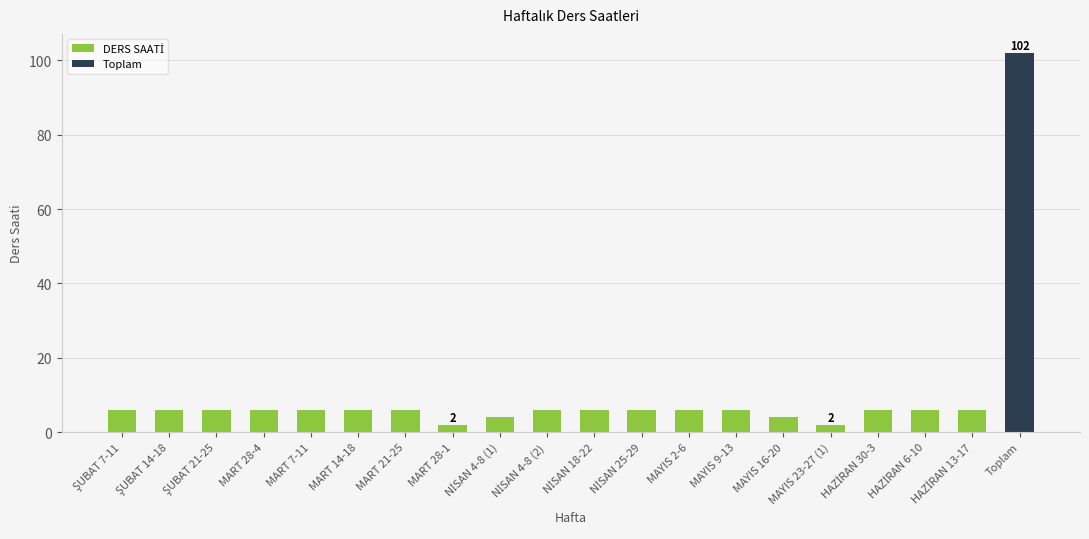

What is the value of the 15th bar from the left?

4